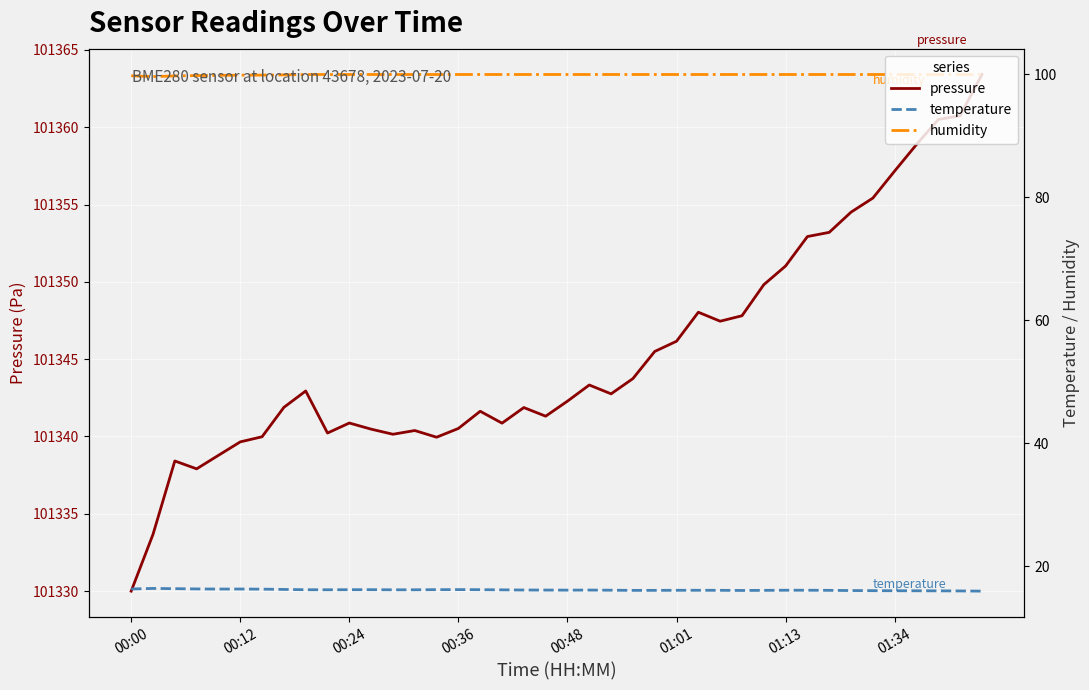

How many data points in temperature are above 16?

39